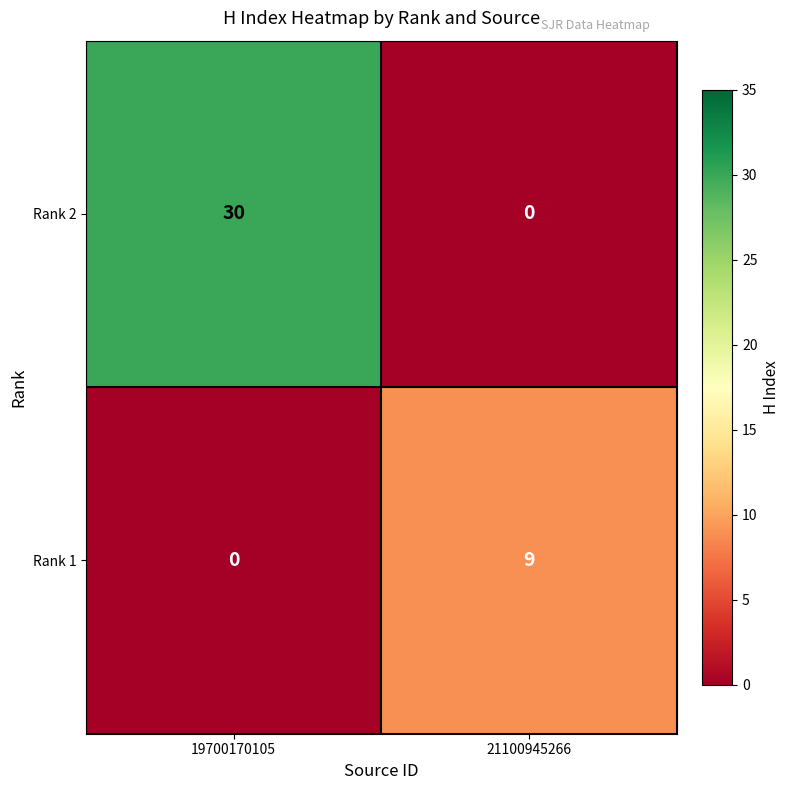

What is the total value across all series at 19700170105?

30